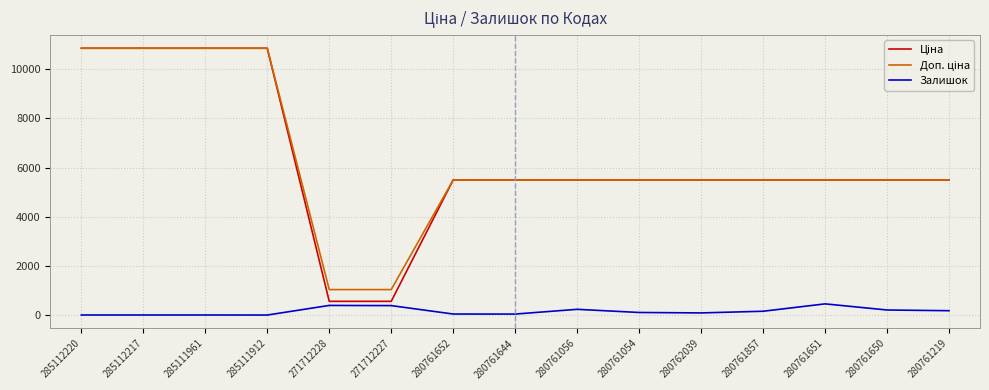

How many lines are shown in the chart?

3